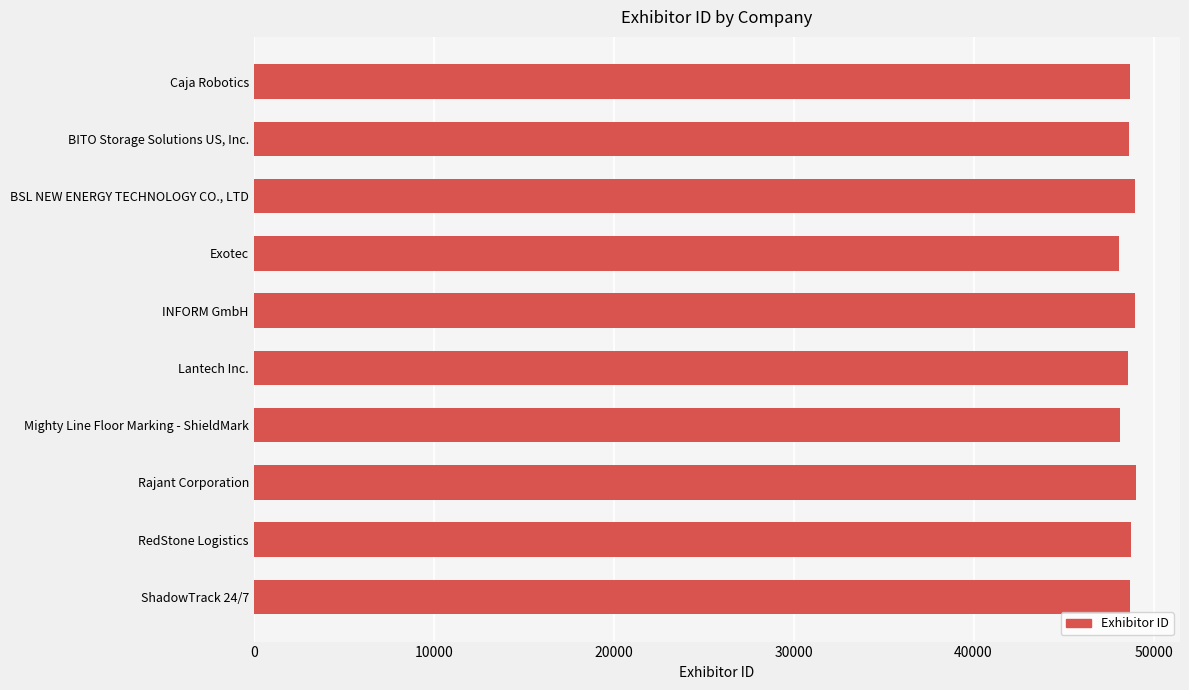

Approximately how many times larger is the value at RedStone Logistics compared to BSL NEW ENERGY TECHNOLOGY CO., LTD?

1.0